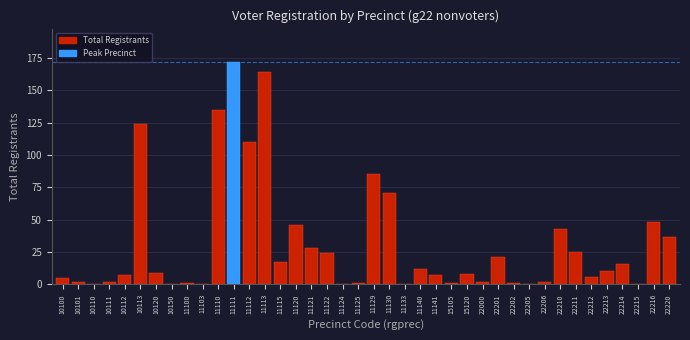

What value does the data have at 11110?

135